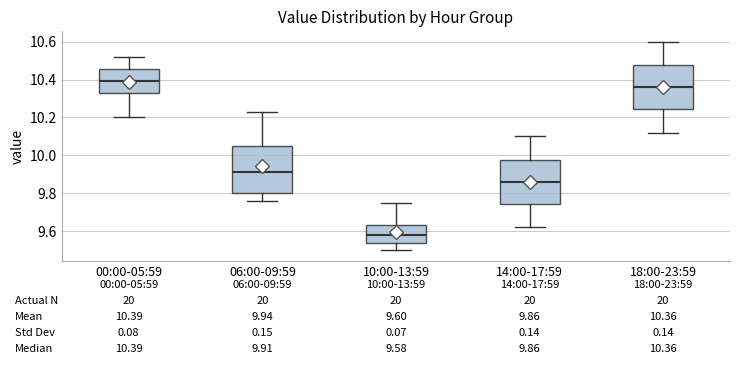

Which box's median line is the lowest?

10:00-13:59